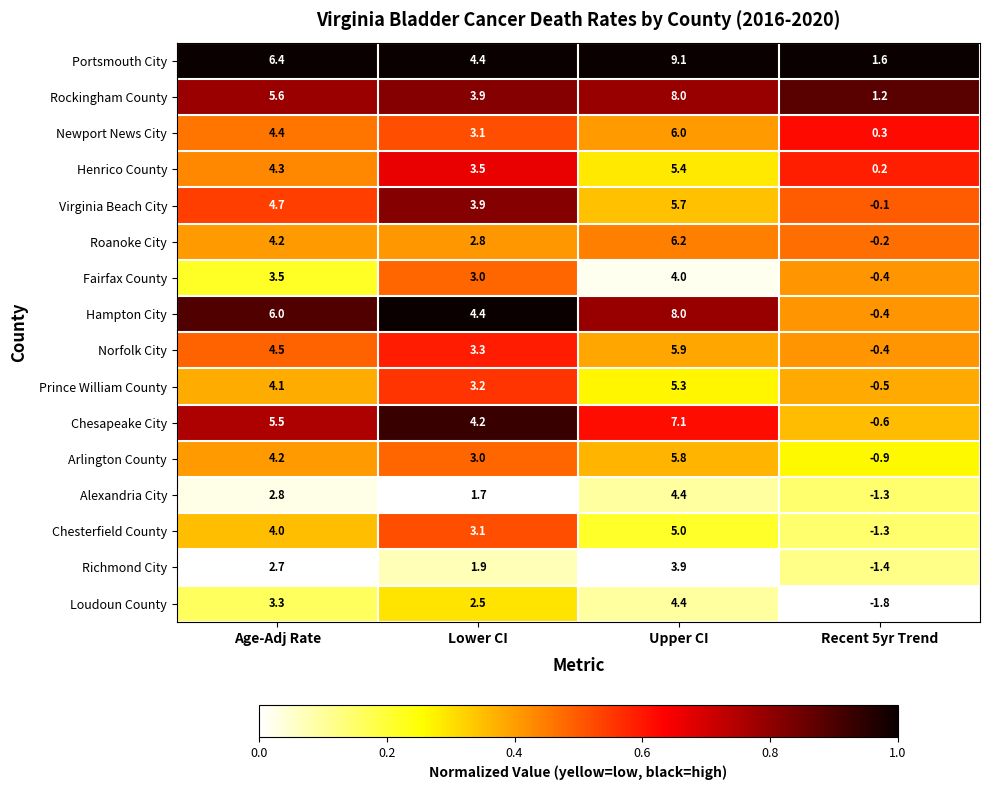

The value of Newport News City at Lower CI is 3.1. True or false?

True